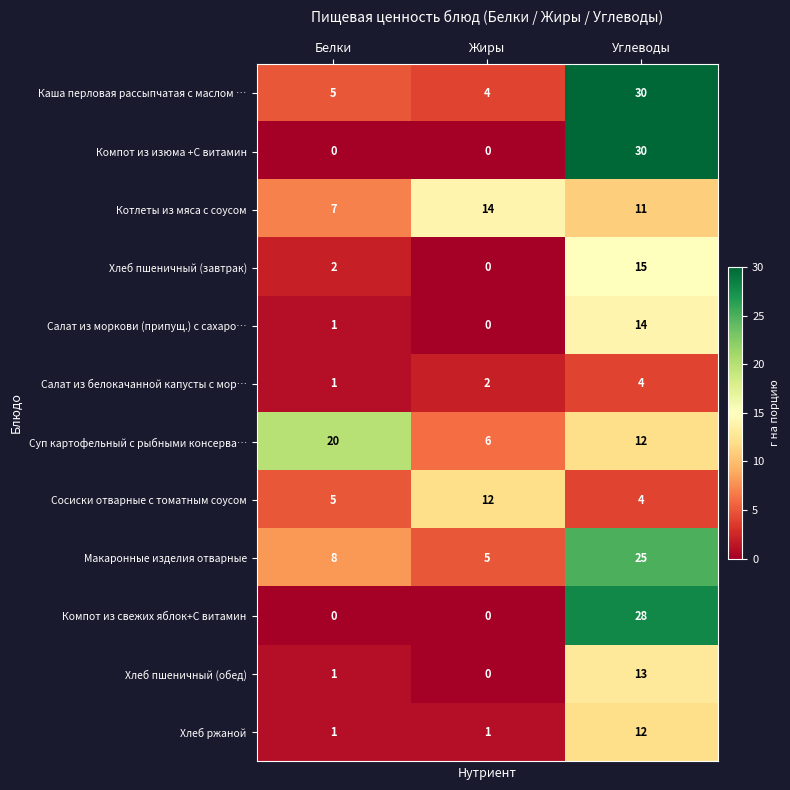

At how many categories does at least one series exceed 1?

3